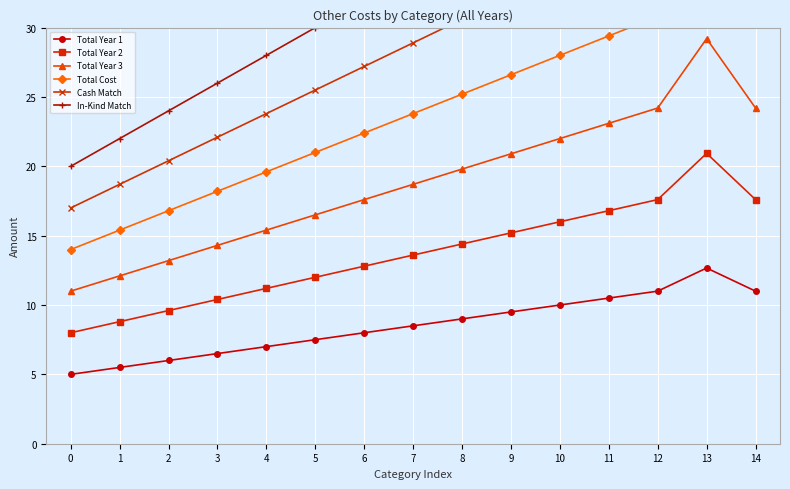

At which category does Total Year 3 reach its first local peak?

13